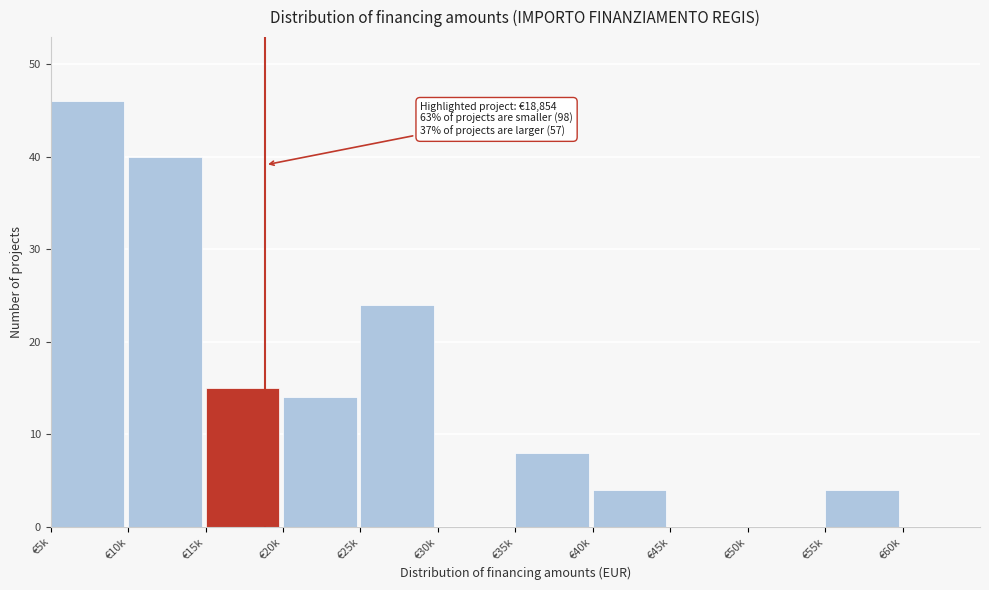

Reading left to right, transcribe all the data shown in this chart.

€5k=46	€10k=40	€15k=15	€20k=14	€25k=24	€30k=0	€35k=8	€40k=4	€45k=0	€50k=0	€55k=4	€60k=0